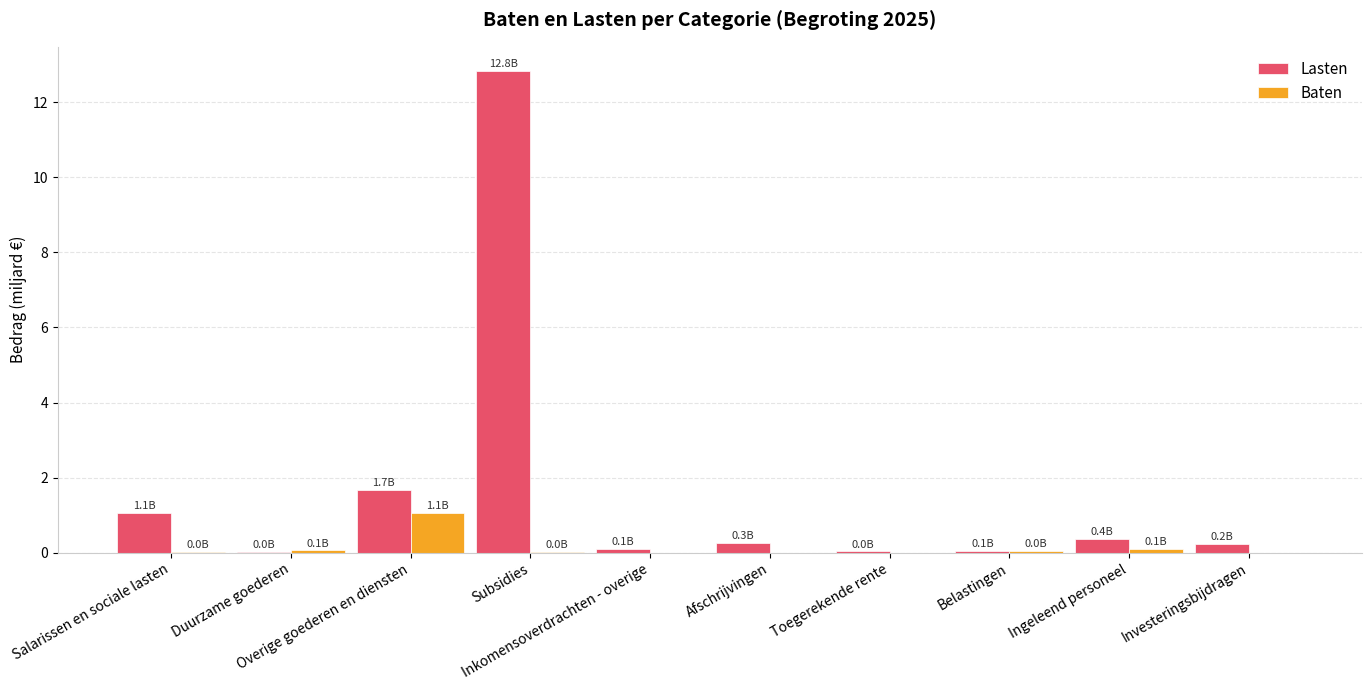

What is the sum of all Baten values?

1.3